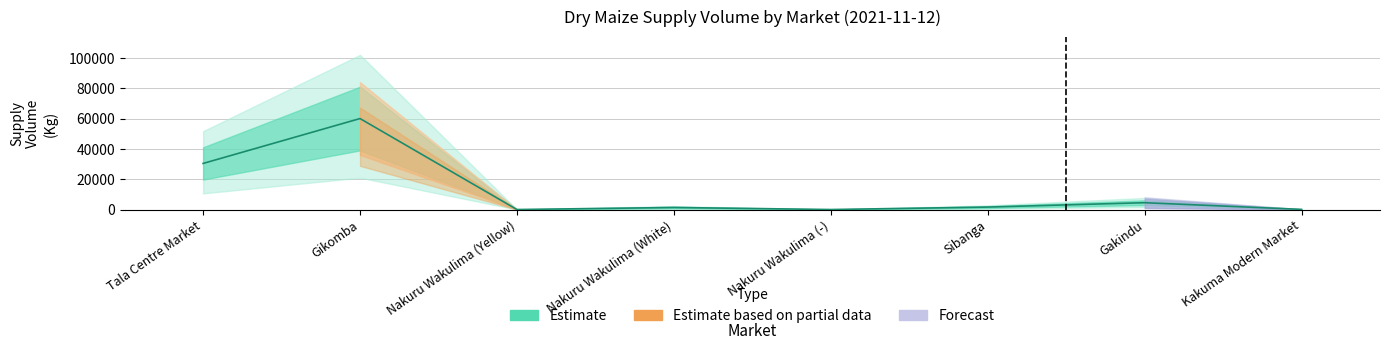

Where is the data nearest to the value 30000?

Tala Centre Market